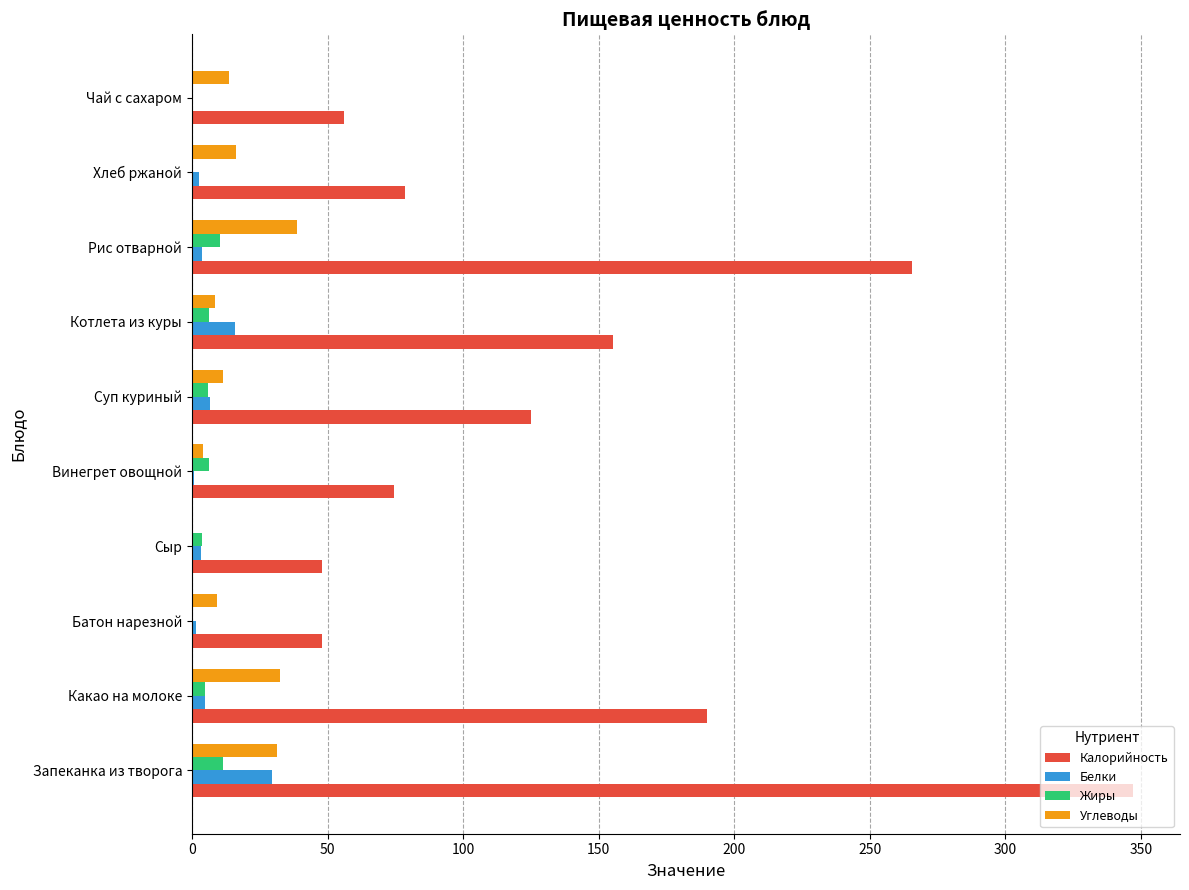

Which series has the largest total across all categories?

Калорийность